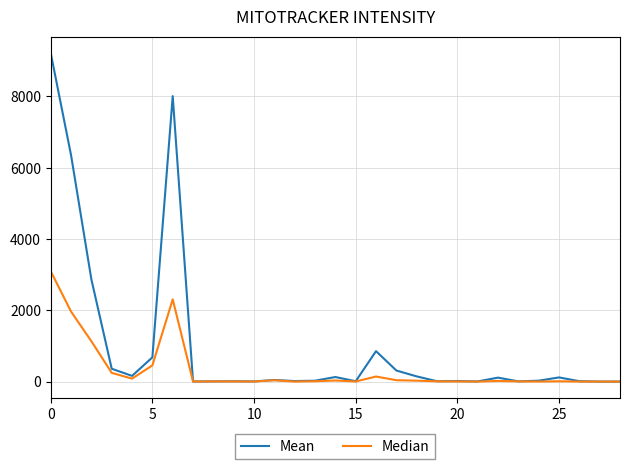

Which series has the widest spread of values?

Mean